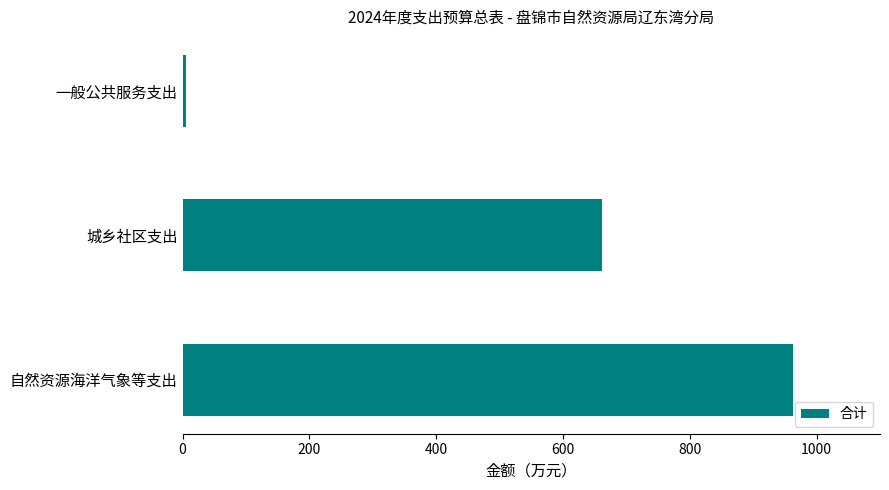

What is the maximum value shown in the chart?

963.1